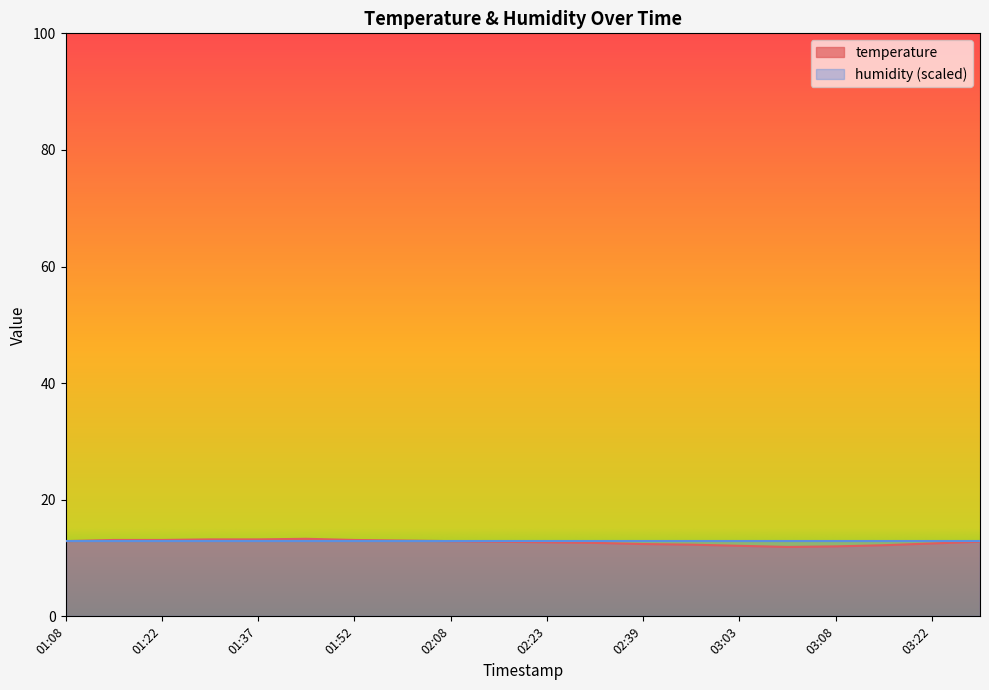

How many values are below 12?

1